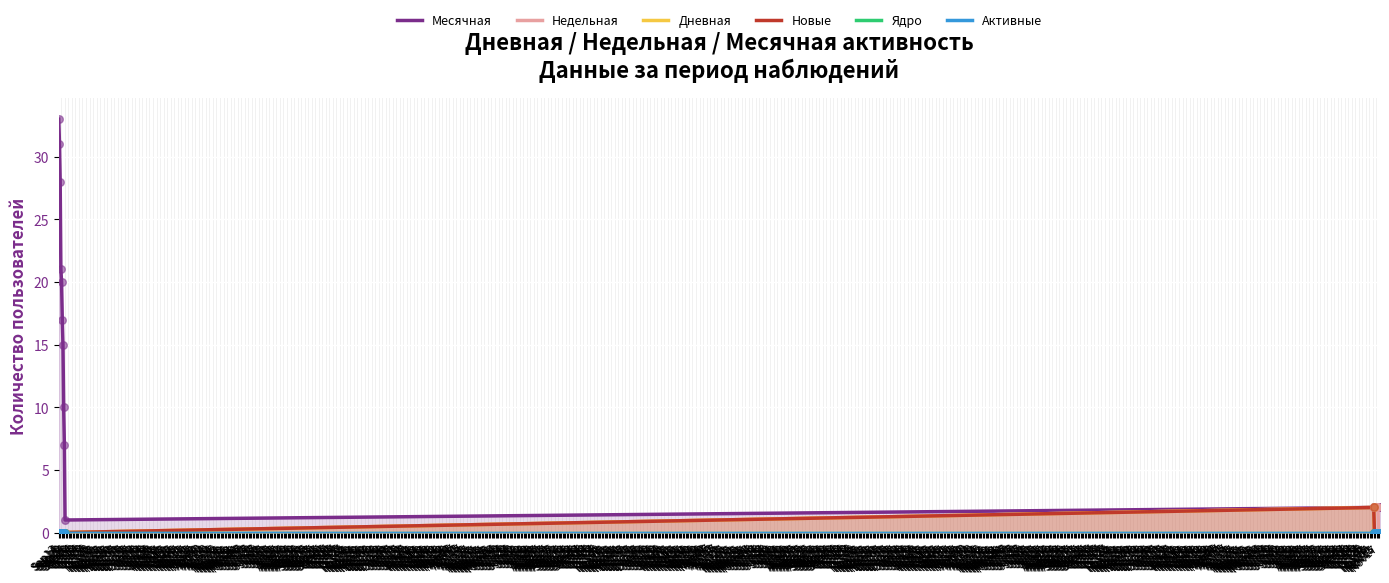

Which series has the widest spread of Y values?

Месячная